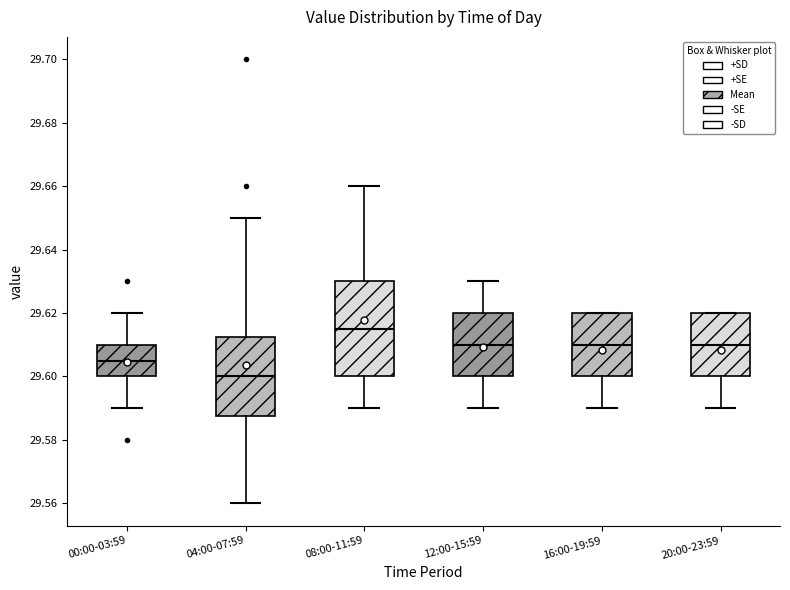

Reading left to right, read every box against the y-axis: the position of its median line, the range the box covers, and the ends of its whiskers. The values are not printed on the chart, so give them approximately, as read against the axis.

00:00-03:59: median 29.606, box 29.600 to 29.610, whiskers 29.590 to 29.620
04:00-07:59: median 29.600, box 29.588 to 29.612, whiskers 29.560 to 29.650
08:00-11:59: median 29.616, box 29.600 to 29.630, whiskers 29.590 to 29.660
12:00-15:59: median 29.610, box 29.600 to 29.620, whiskers 29.590 to 29.630
16:00-19:59: median 29.610, box 29.600 to 29.620, whiskers 29.590 to 29.620
20:00-23:59: median 29.610, box 29.600 to 29.620, whiskers 29.590 to 29.620